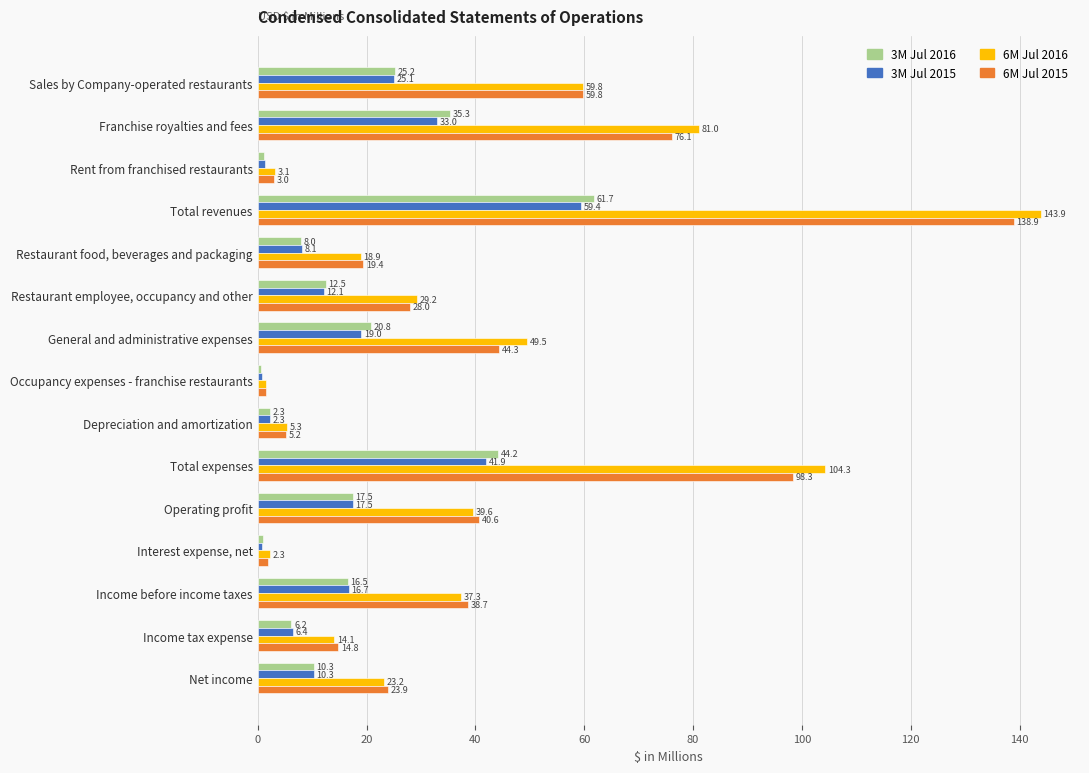

What are all the series names shown in the legend?

3M Jul 2016, 3M Jul 2015, 6M Jul 2016, 6M Jul 2015